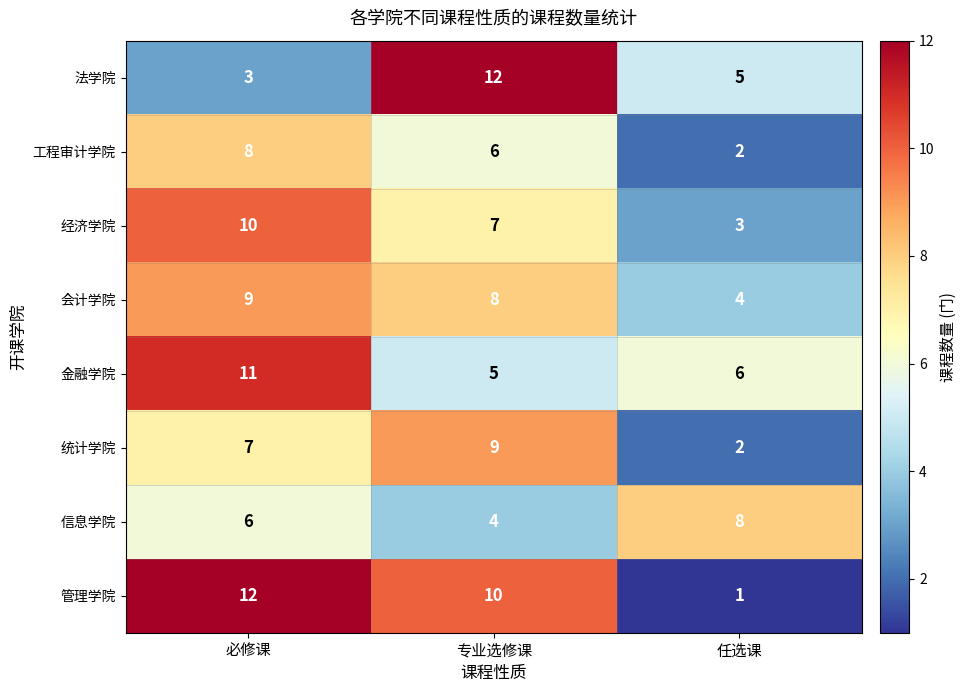

At how many categories does at least one series exceed 1?

3